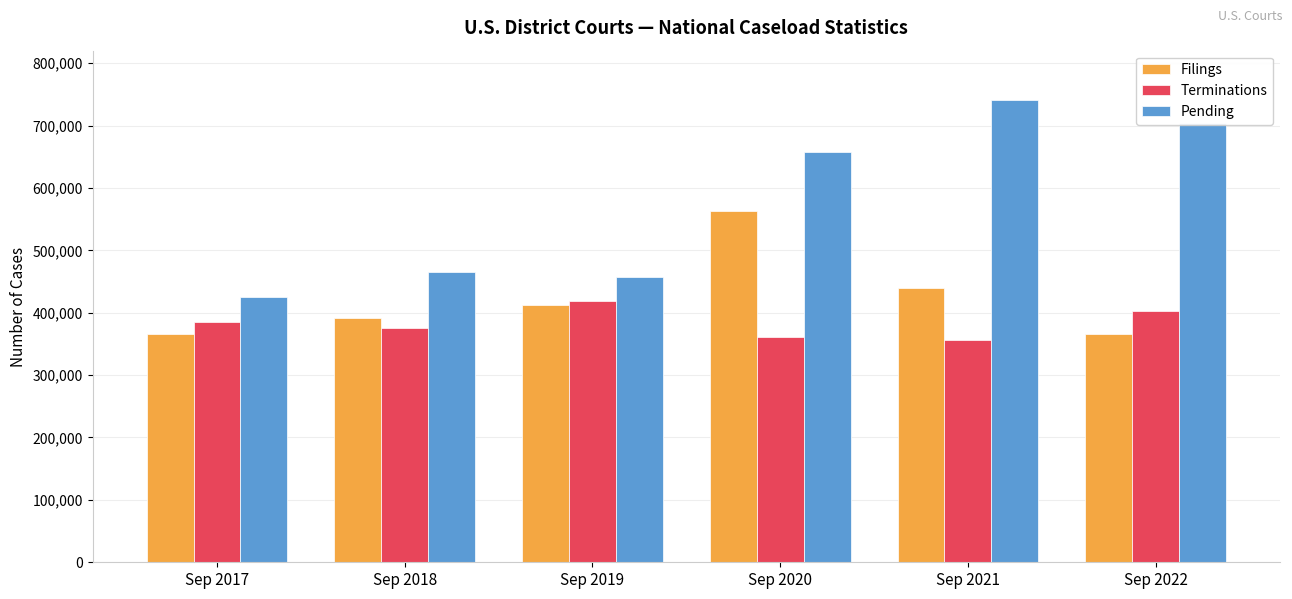

Is it true that Filings equals 391345 at Sep 2018?

True